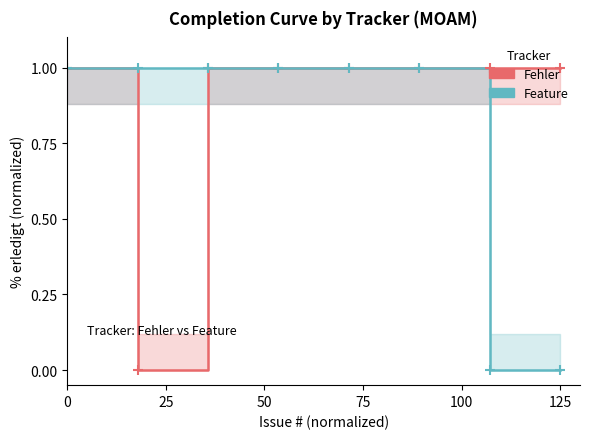

What are all the series names shown in the legend?

Fehler, Feature